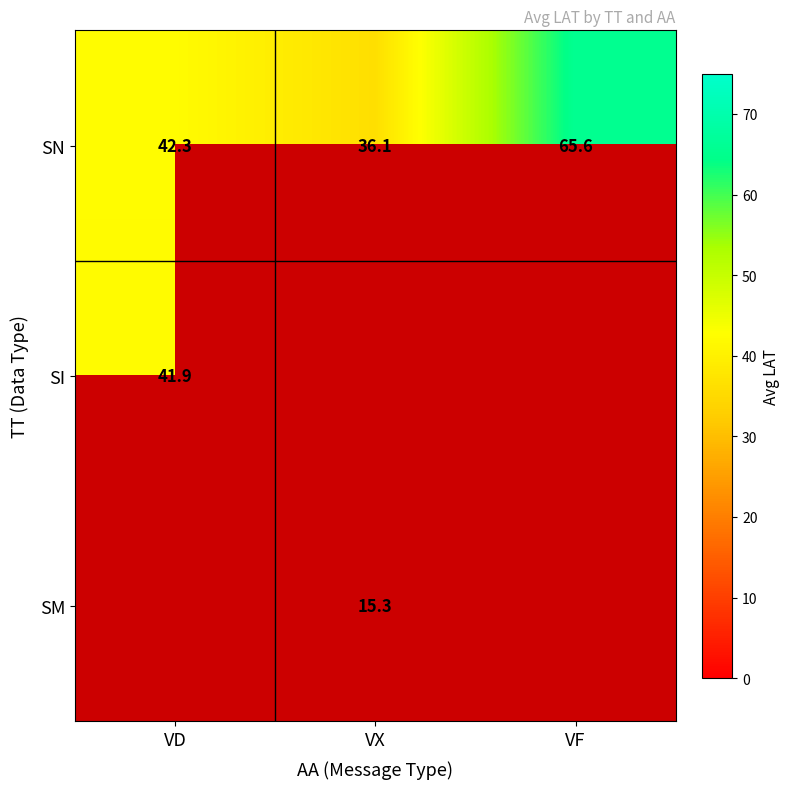

Is it true that SN equals 42.3 at VD?

True